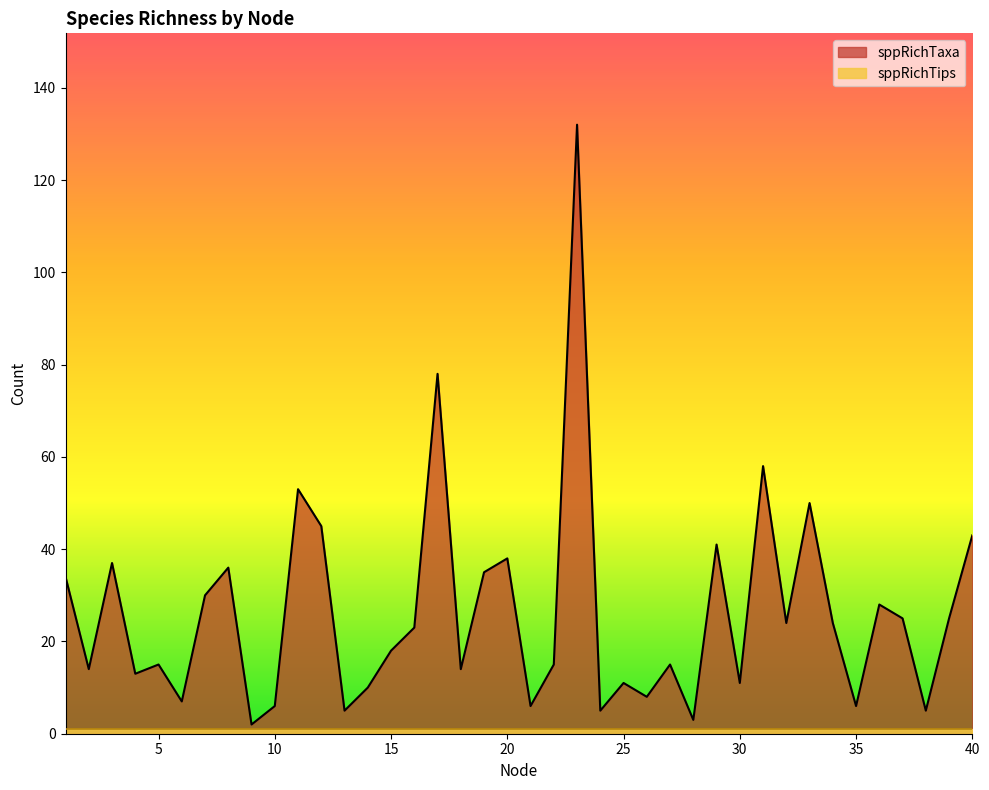

List the labels in order of value, smallest first.

9, 28, 13, 24, 38, 10, 21, 35, 6, 26, 14, 25, 30, 4, 2, 18, 5, 22, 27, 15, 16, 32, 34, 37, 39, 36, 7, 1, 19, 8, 3, 20, 29, 40, 12, 33, 11, 31, 17, 23